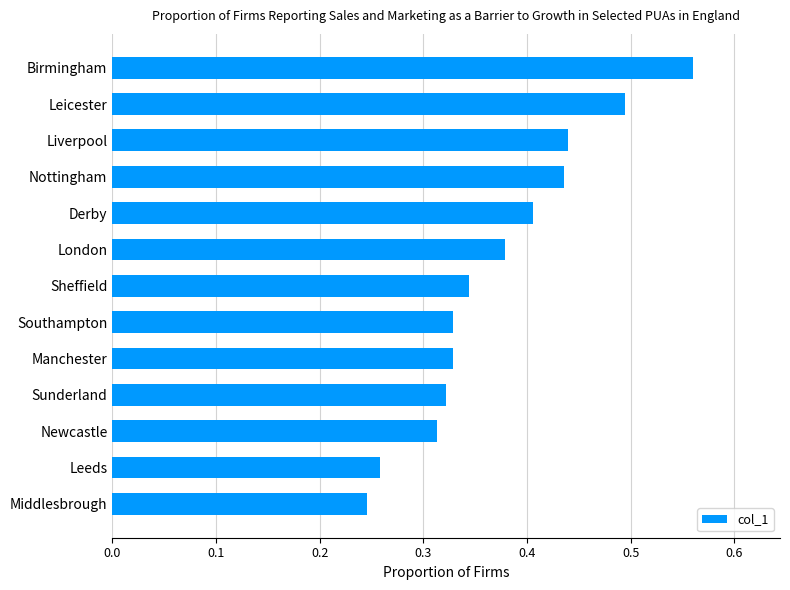

What is the sum of all values?

4.9